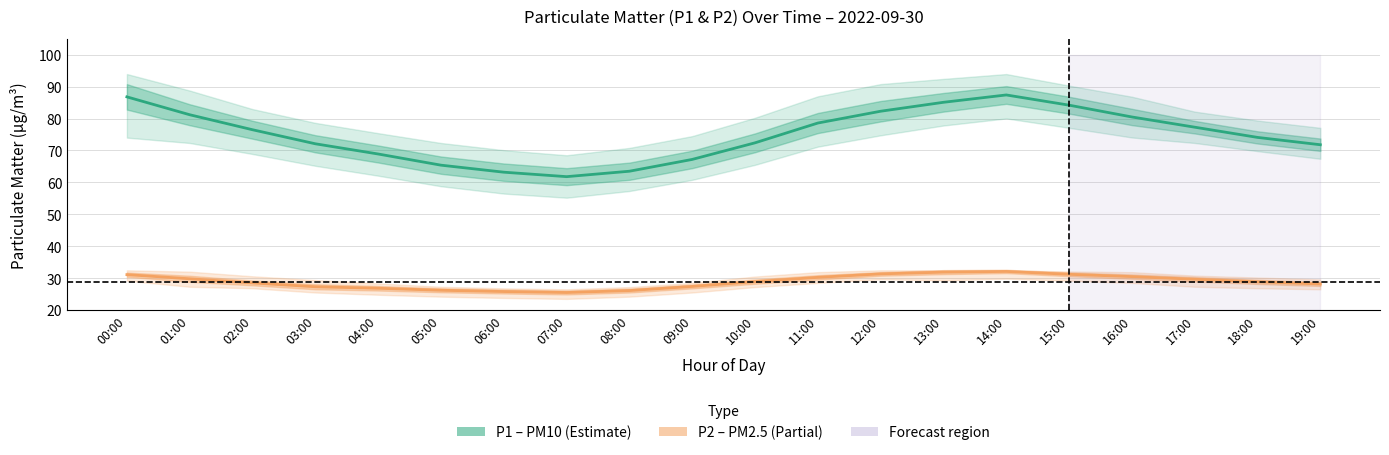

What is the label of the 17th point from the right?

03:00